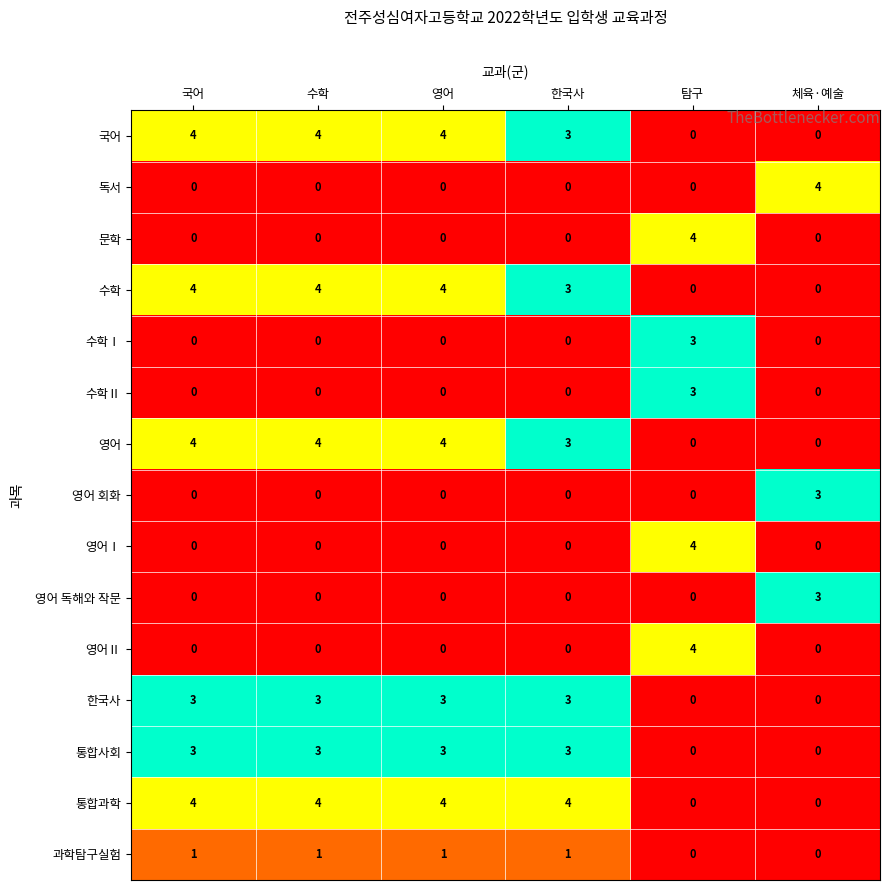

How many data points in 영어 회화 are above 0?

1